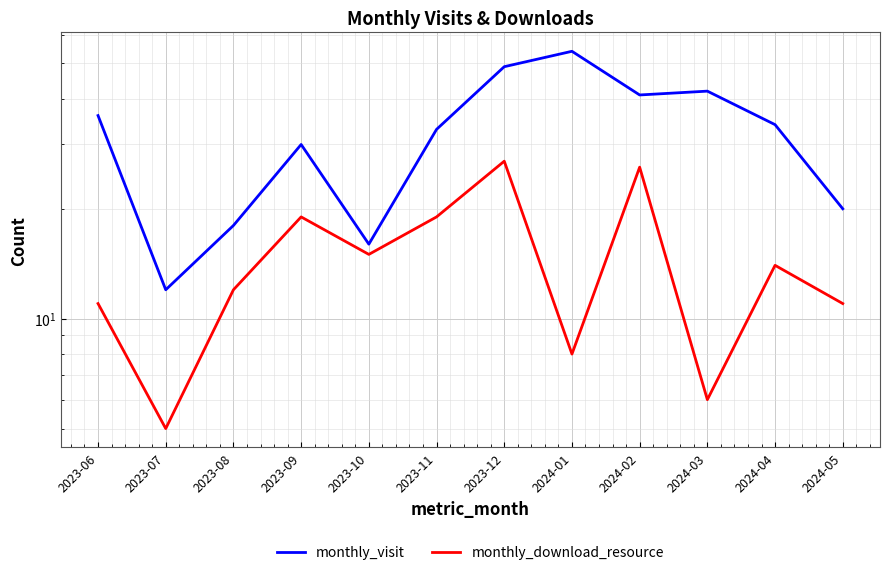

How many interior local valleys does the monthly_download_resource series have?

4